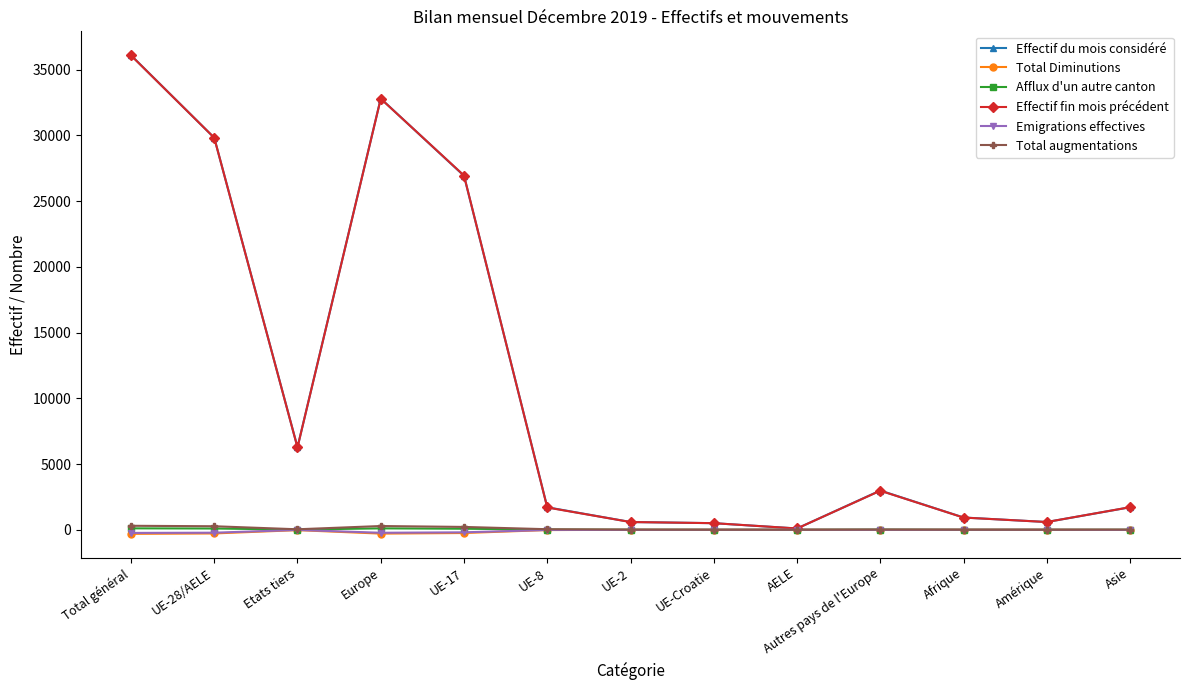

What is the label of the 8th point from the right?

UE-8